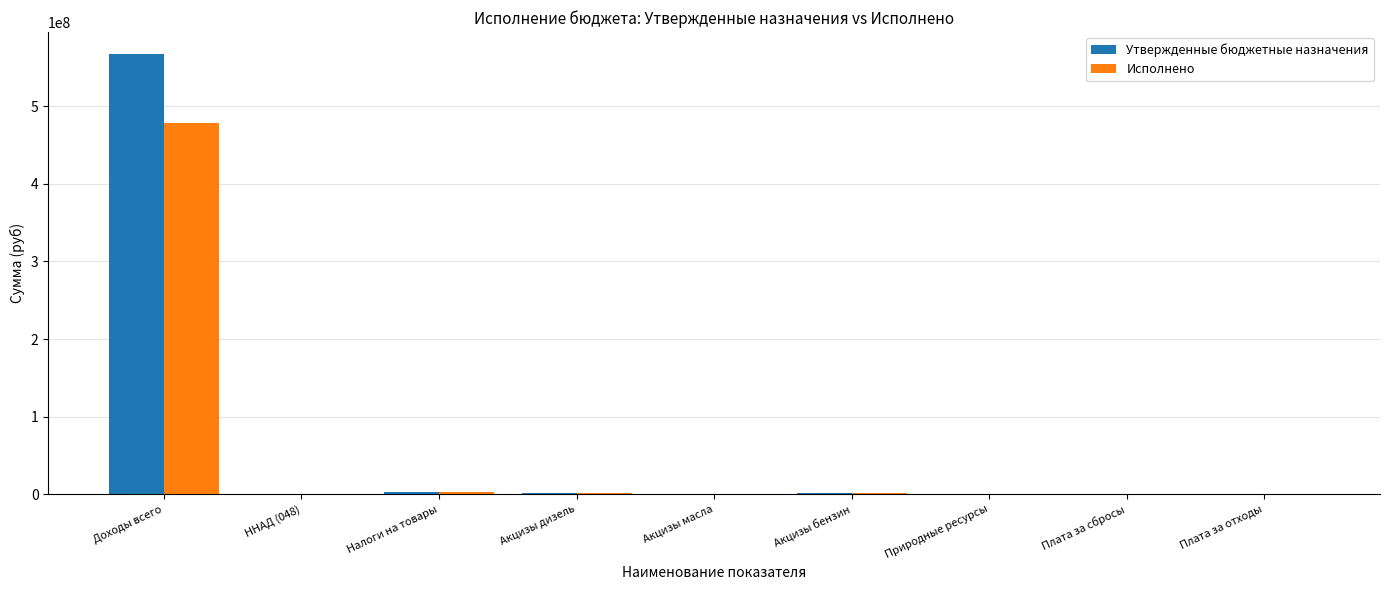

The Исполнено series shows 154267270.0 at Доходы всего. True or false?

False